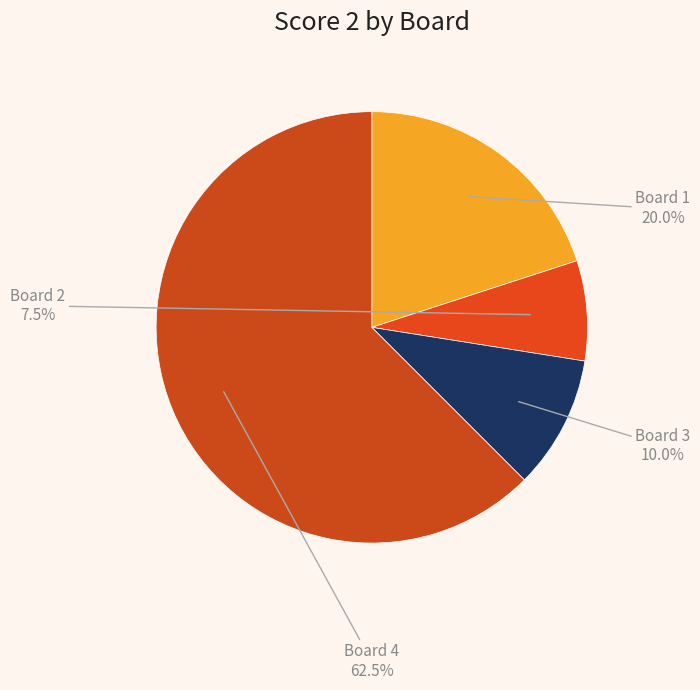

To the nearest percent, what is the difference between the Board 4 and Board 3 slice percentages?

52%